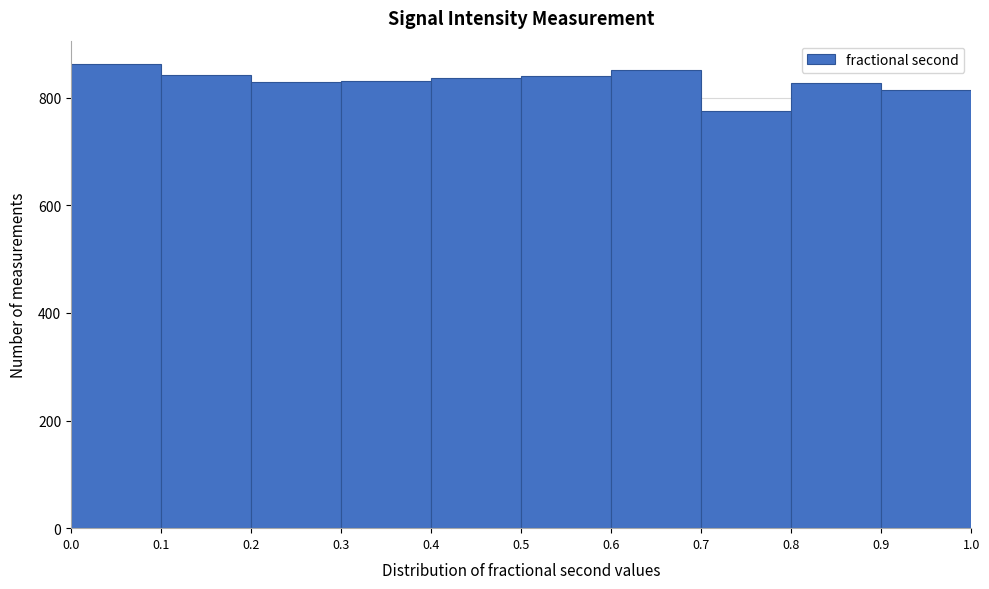

How tall is the bar that spans 0.5 to 0.6 on the x-axis? The values are not printed on the chart, so give them approximately, as read against the axis.

840